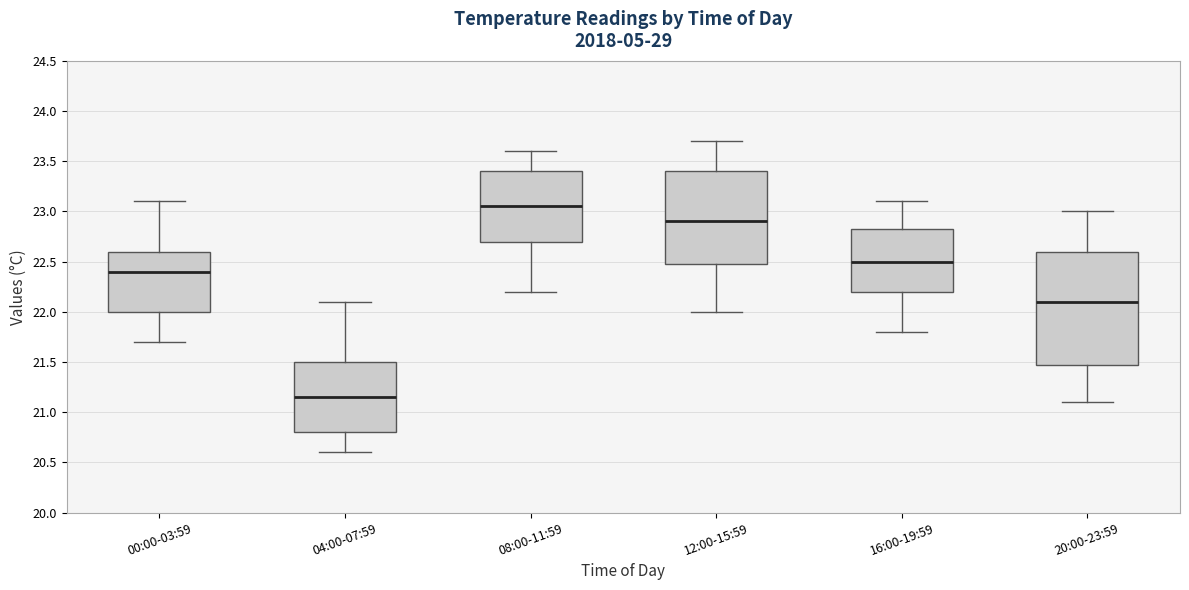

Where does the upper whisker of the box for 00:00-03:59 end on the y-axis? The values are not printed on the chart, so give them approximately, as read against the axis.

23.10